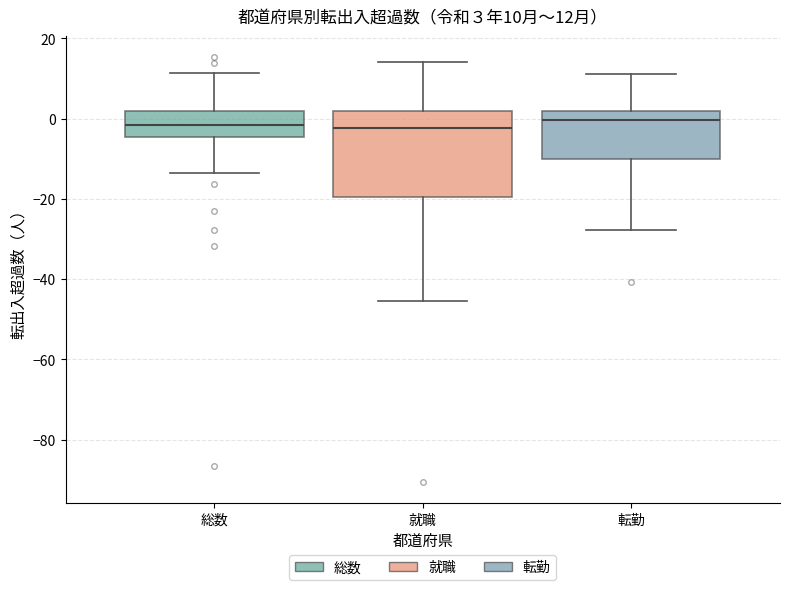

Which box is the tallest, from its lower edge to its upper edge?

就職